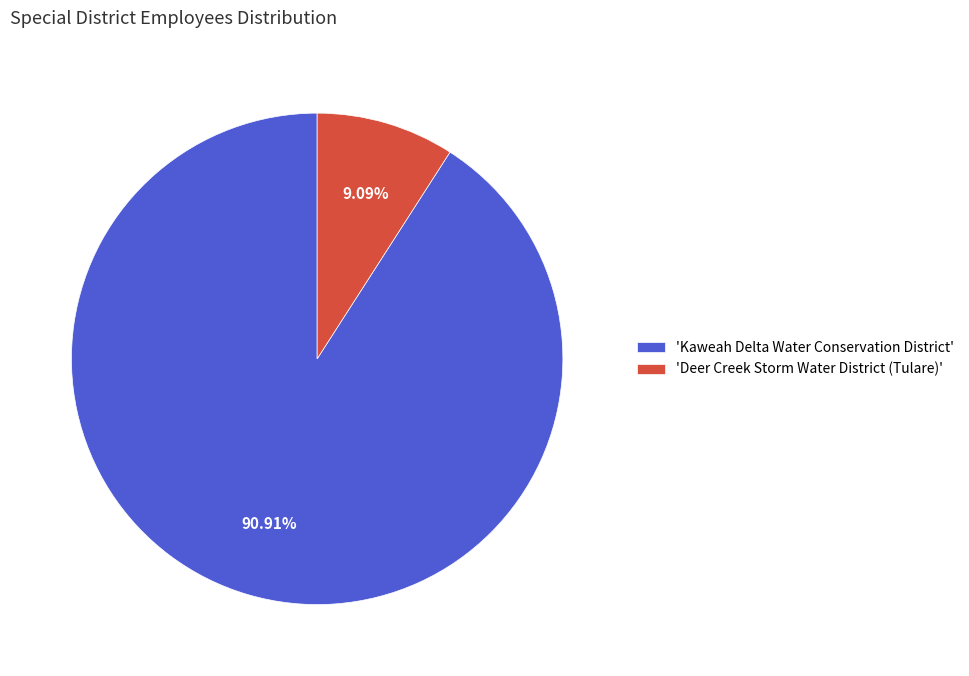

Is the sum of 'Kaweah Delta Water Conservation District' and 'Deer Creek Storm Water District (Tulare)' greater than half?

Yes